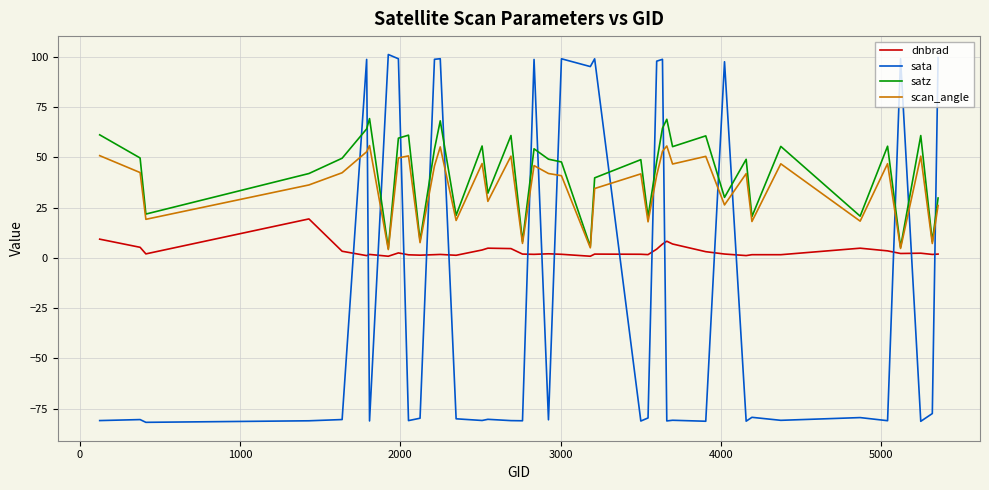

What is the minimum value for scan_angle?

4.1